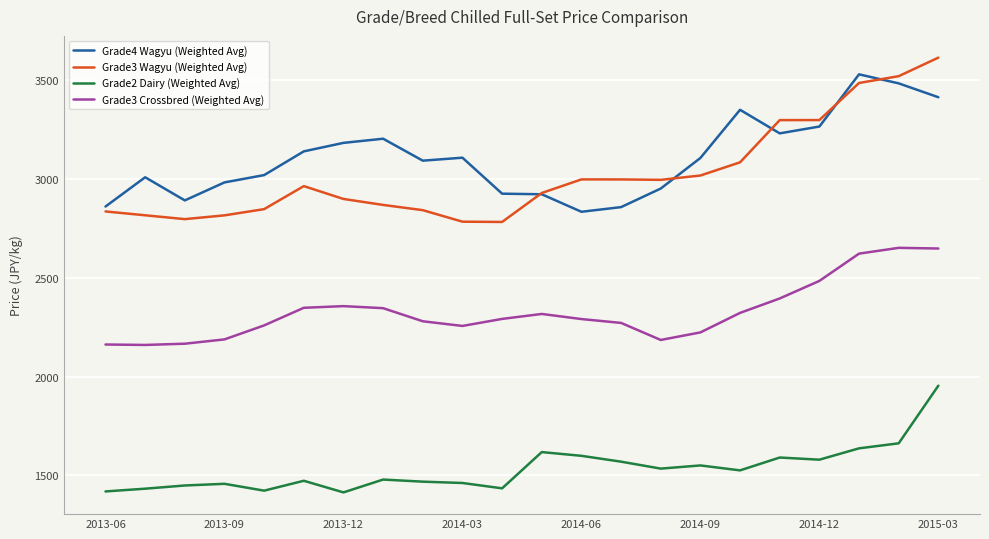

What is the maximum value for Grade4 Wagyu (Weighted Avg)?

3528.7